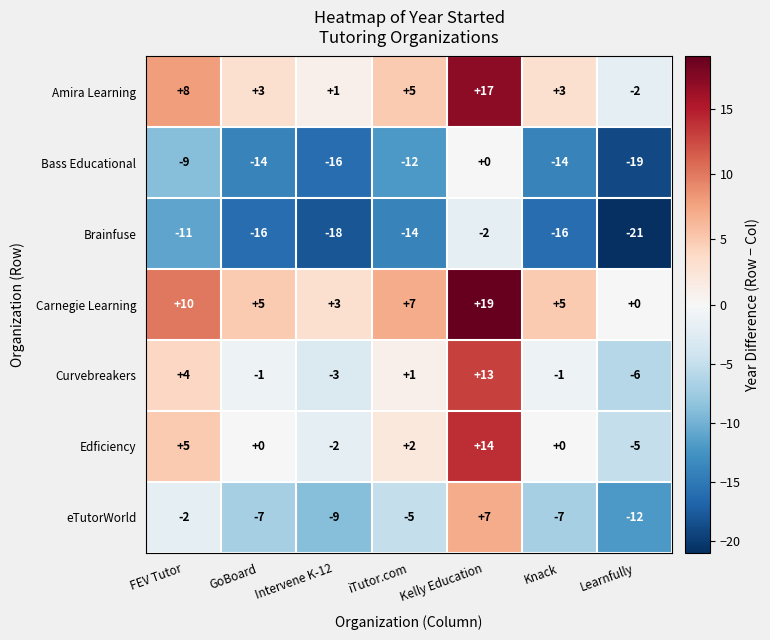

What is the total value across all series at GoBoard?

-30